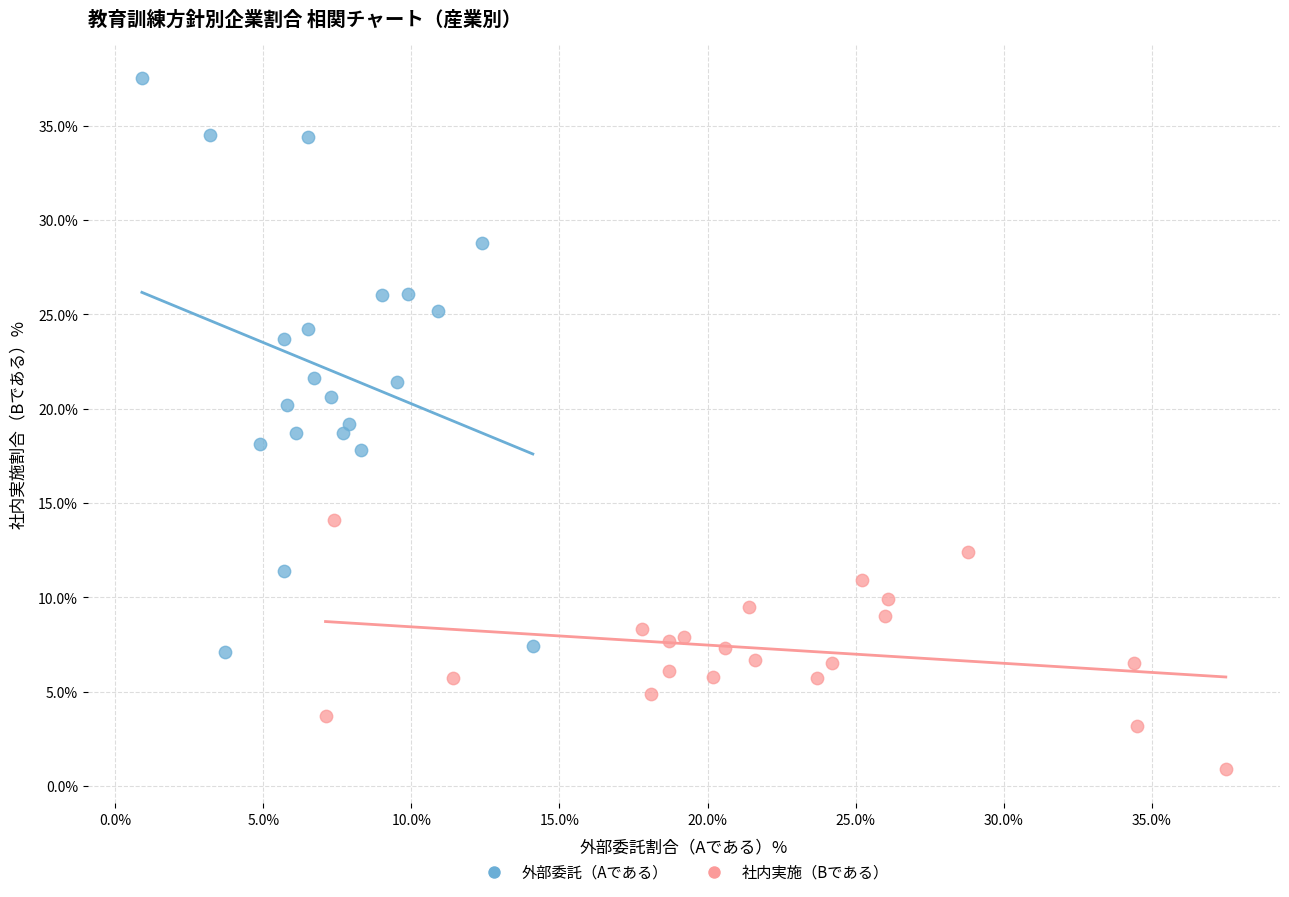

Which series contains the lowest Y value?

社内実施（Bである）